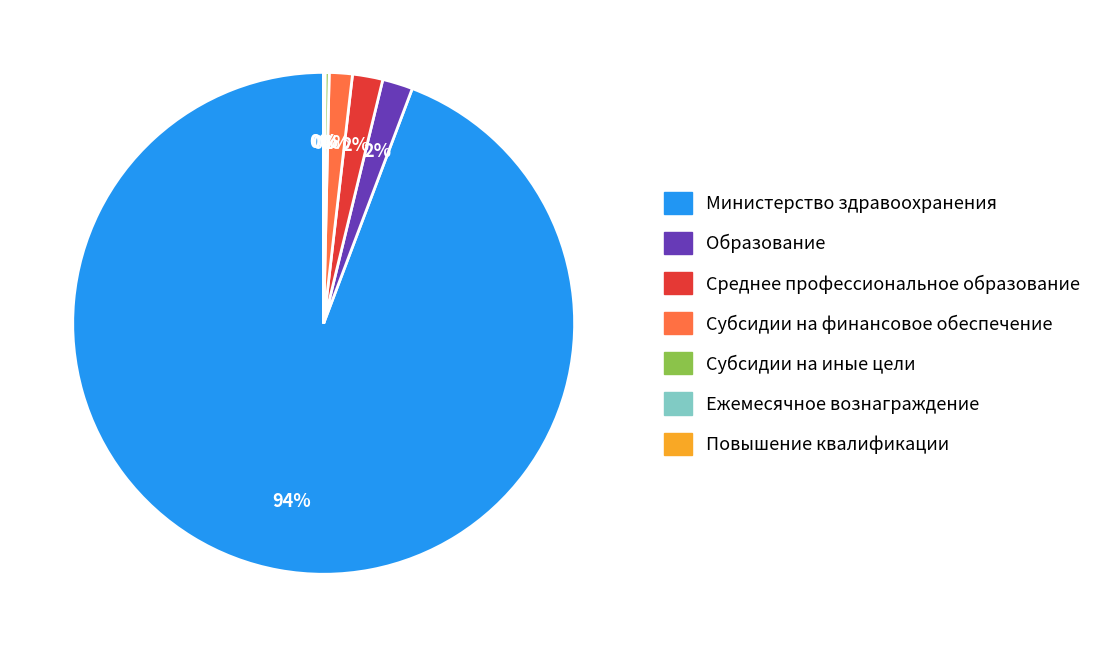

Is there a majority slice in this chart?

Yes